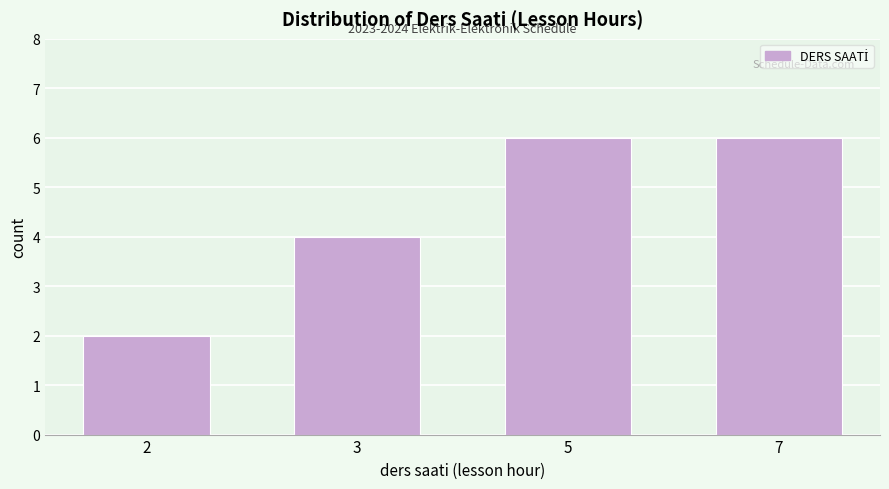

Reading left to right, extract all data points from this chart.

2=2	3=4	5=6	7=6